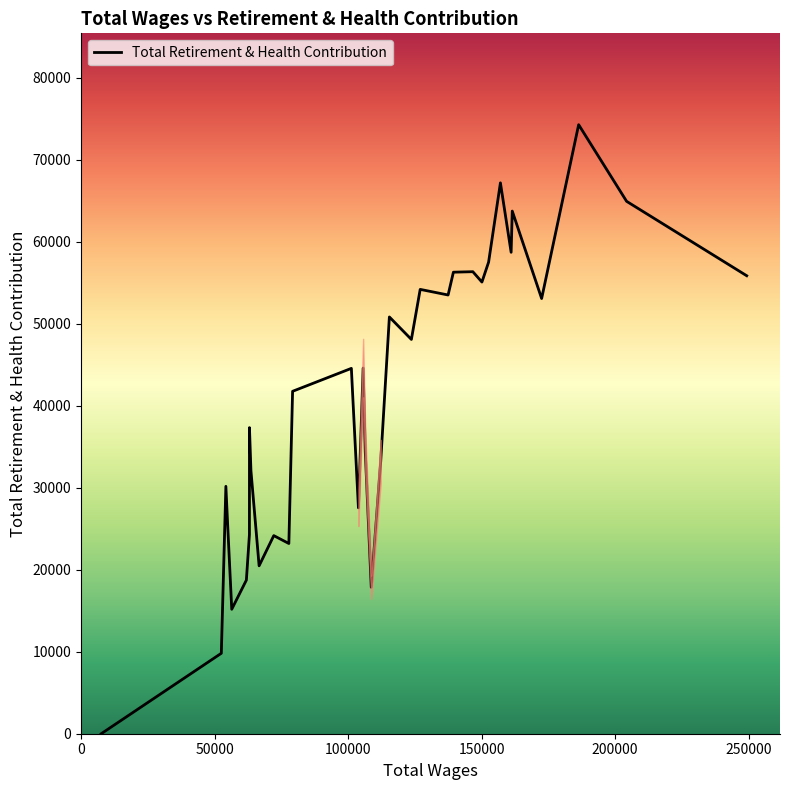

What is the difference between the maximum and minimum values?

74281